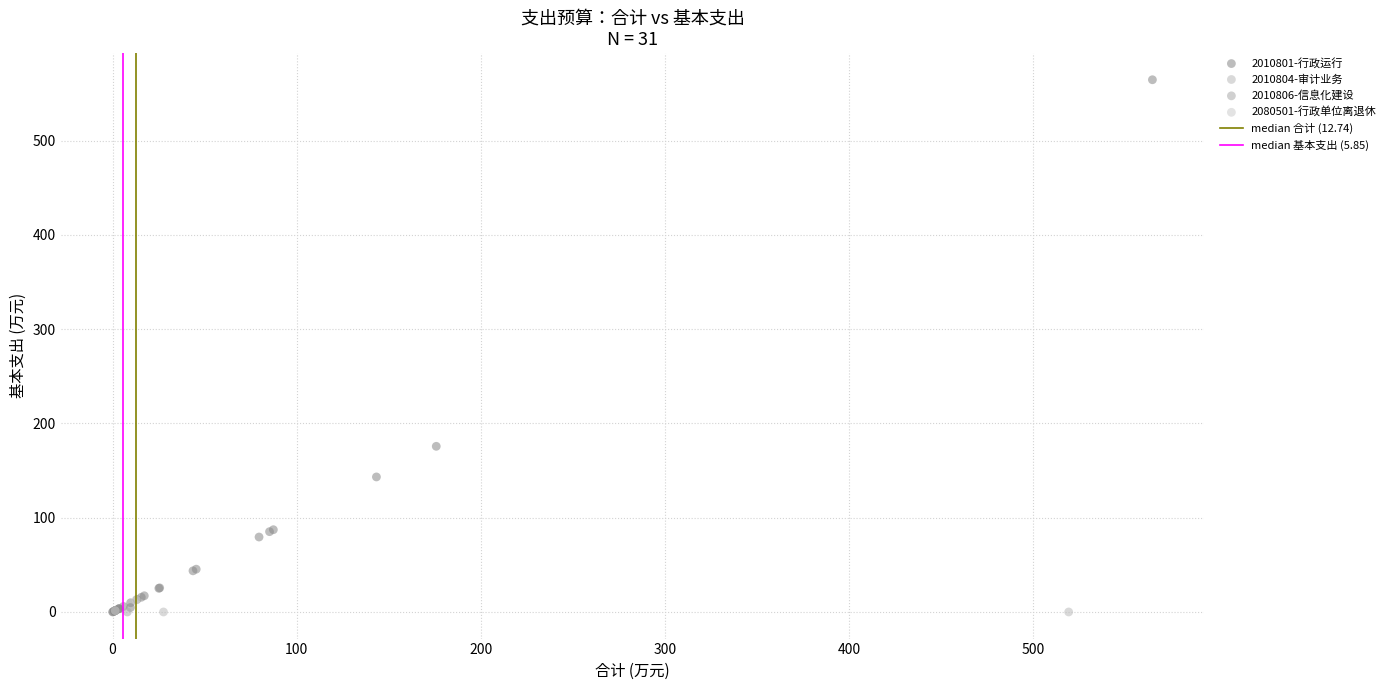

Which series reaches the maximum Y coordinate?

2010801-行政运行